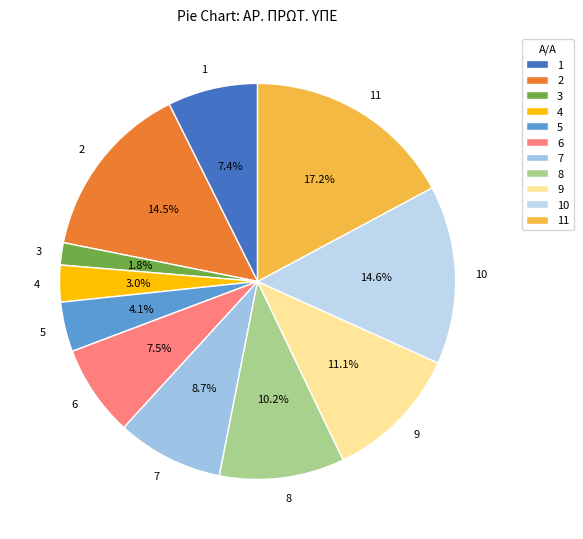

What is the ratio of the value at 4 to the value at 6?

0.4